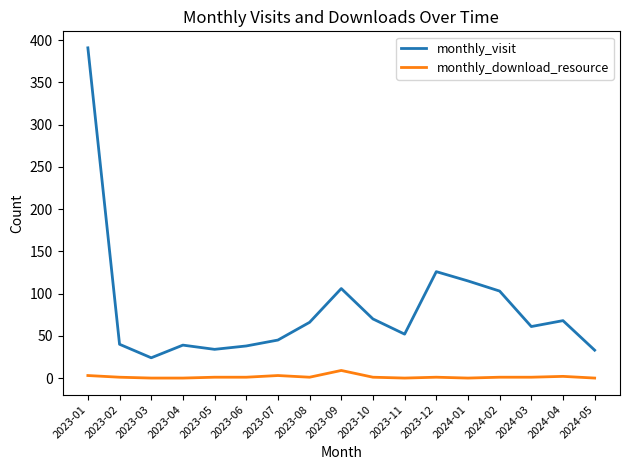

Is the value of monthly_visit at 2023-01 greater than the value of monthly_download_resource at 2024-02?

Yes